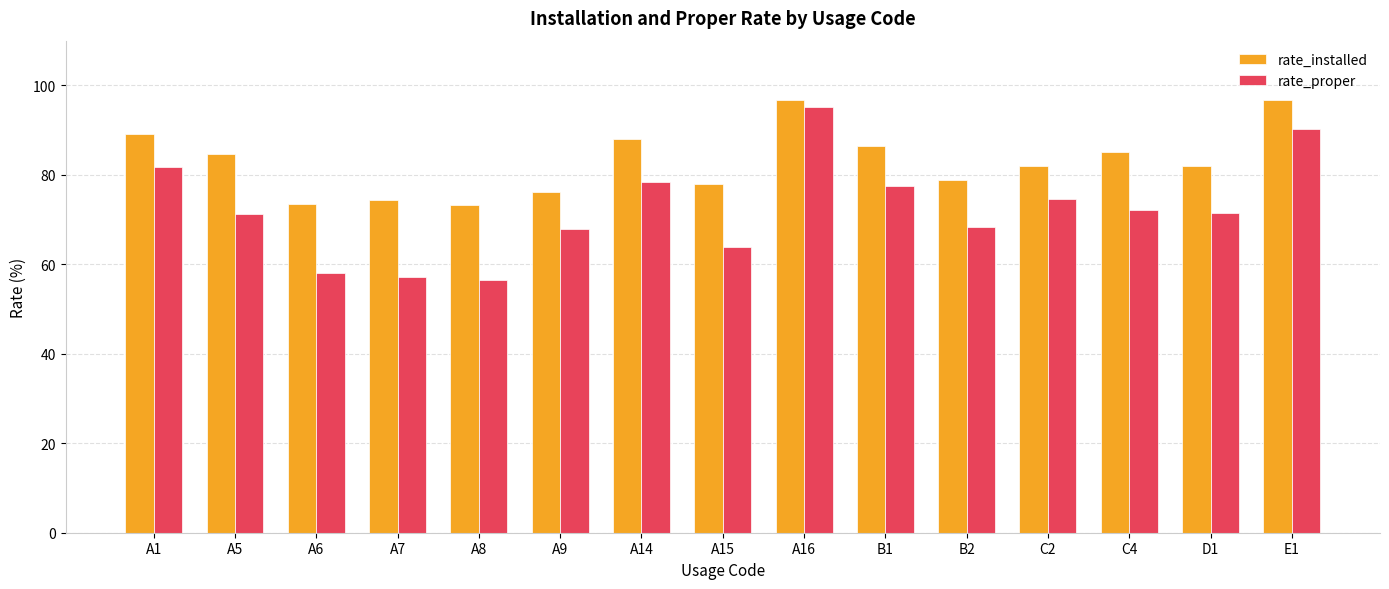

Which series has the largest range (max minus min)?

rate_proper